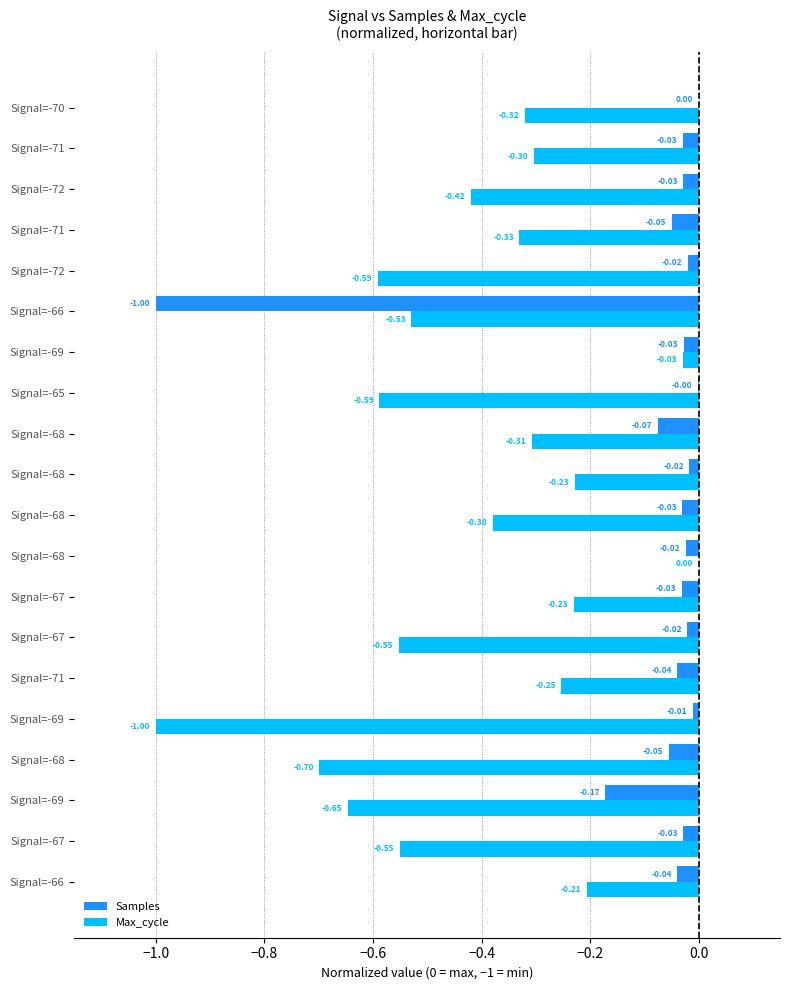

What is the average value of the Samples series?

-0.1